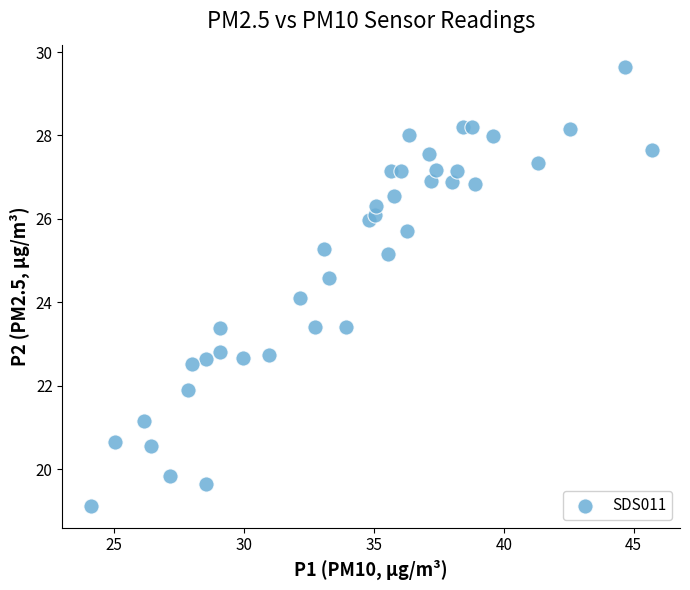

What is the range of Y values (max minus min)?

10.5